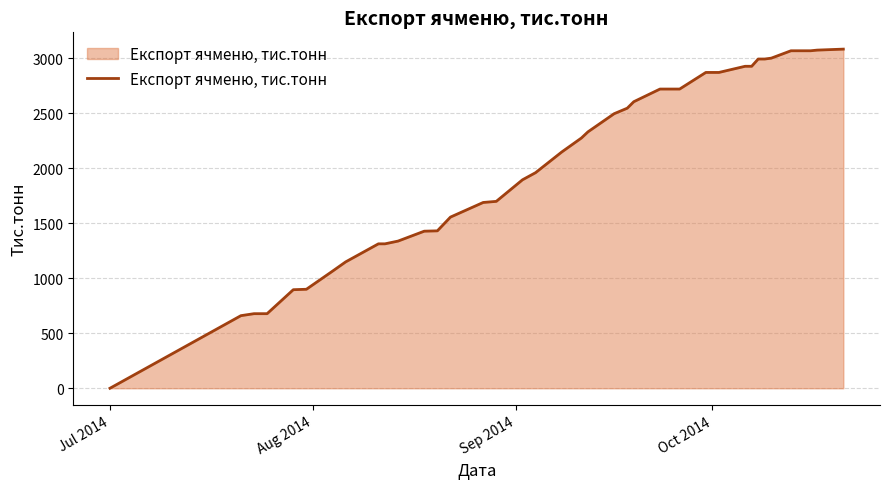

What is the average value?

2081